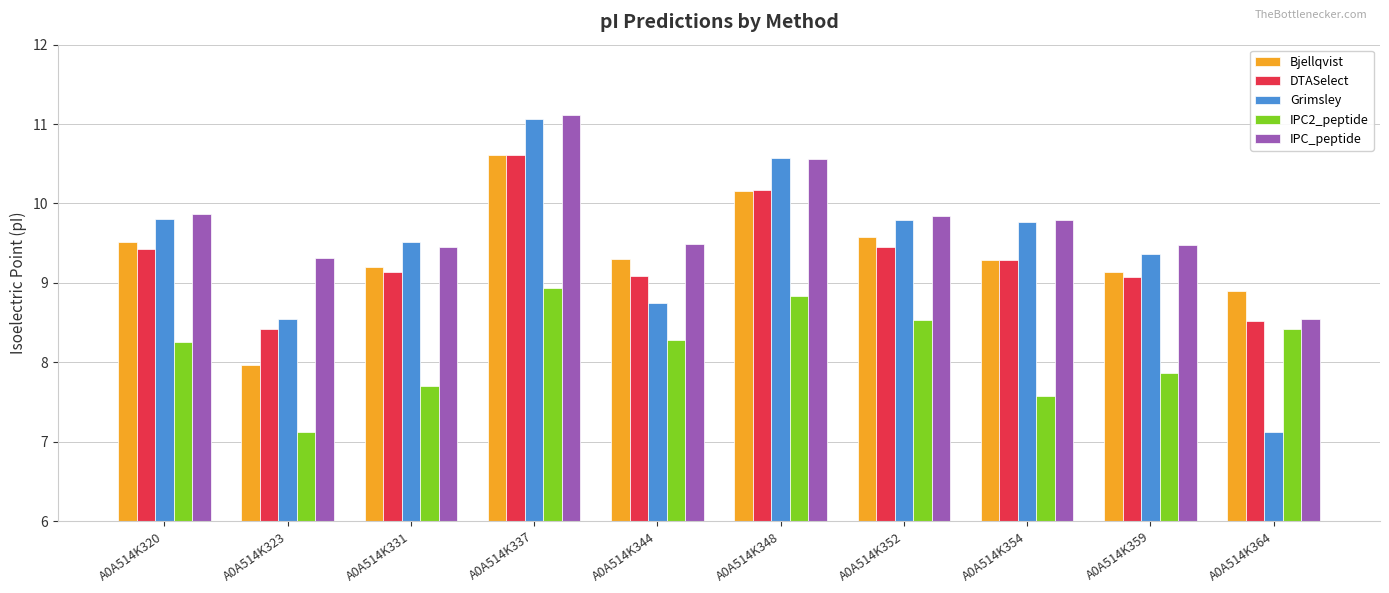

The value of IPC2_peptide at A0A514K320 is 8.3. True or false?

True